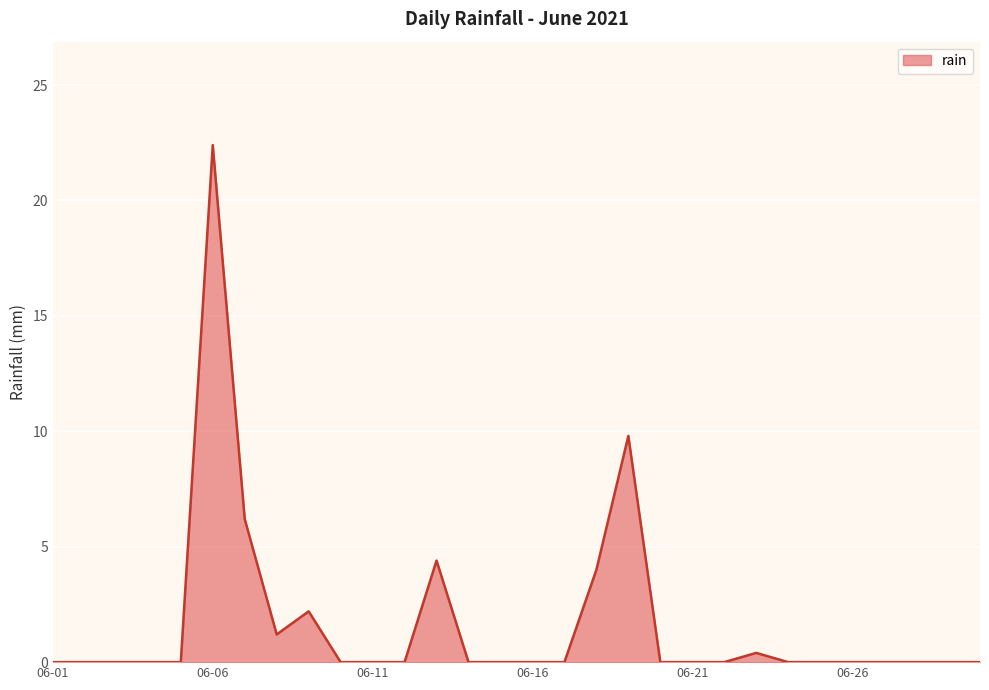

What is the greatest value displayed?

22.4